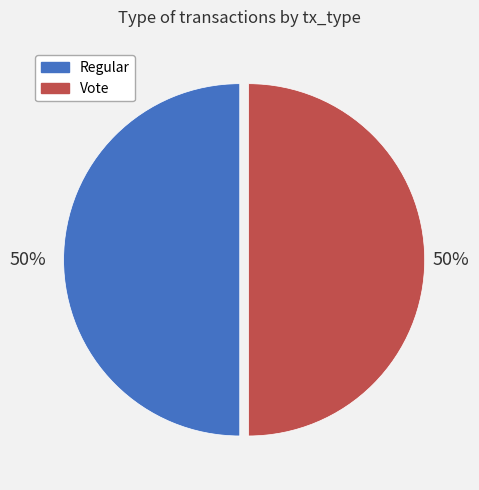

To the nearest percent, what is the combined percentage of Regular and Vote?

100%